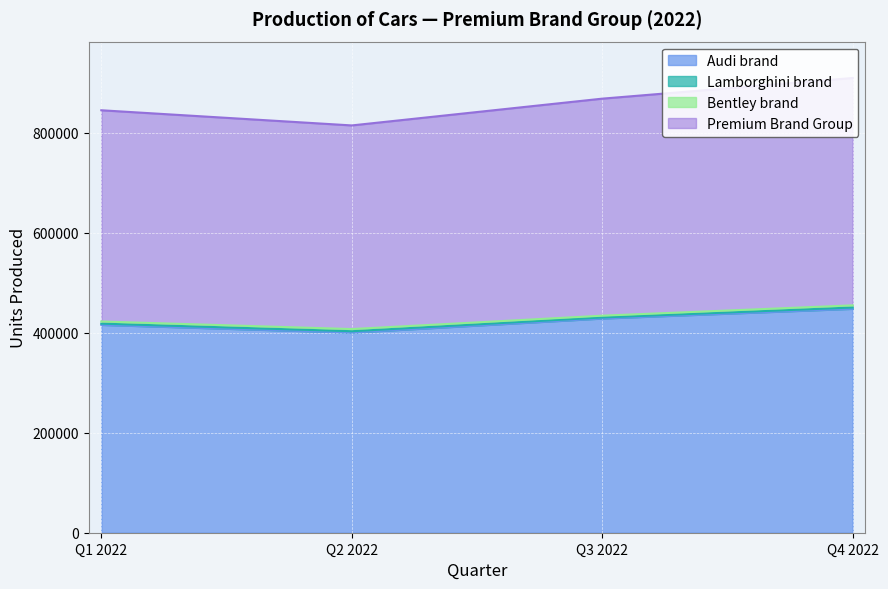

Rank the categories by Premium Brand Group value from highest to lowest.

Q4 2022, Q3 2022, Q1 2022, Q2 2022